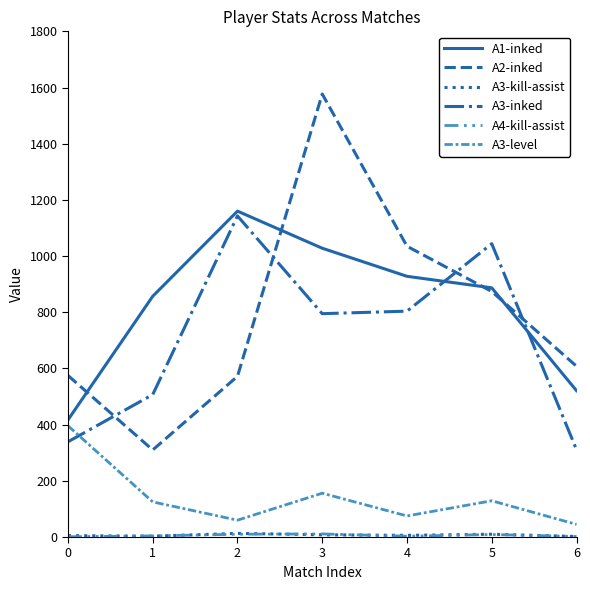

True or false: A4-kill-assist and A1-inked intersect in this chart.

False